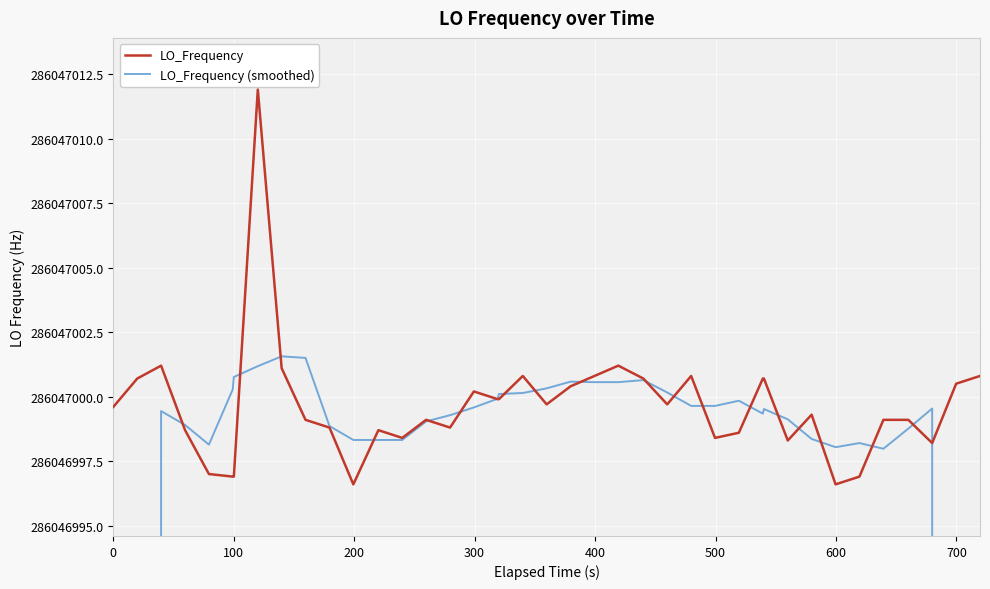

List the series in order of their peak value, lowest first.

LO_Frequency (smoothed), LO_Frequency